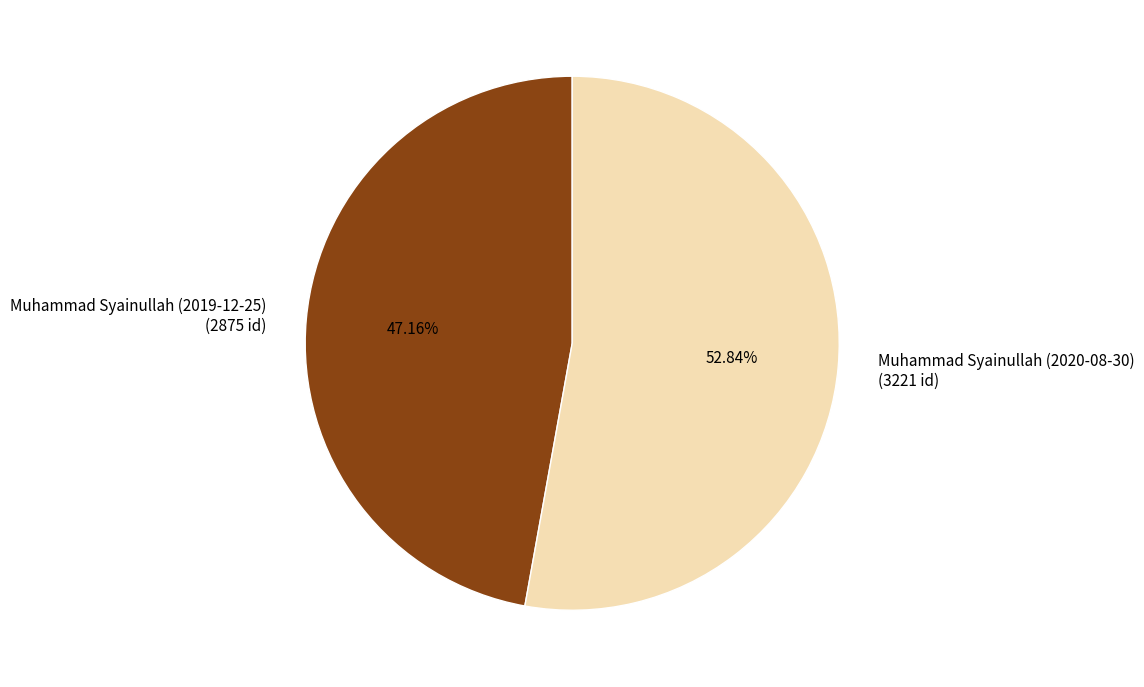

Which slice is the smallest?

Muhammad Syainullah (2019-12-25)